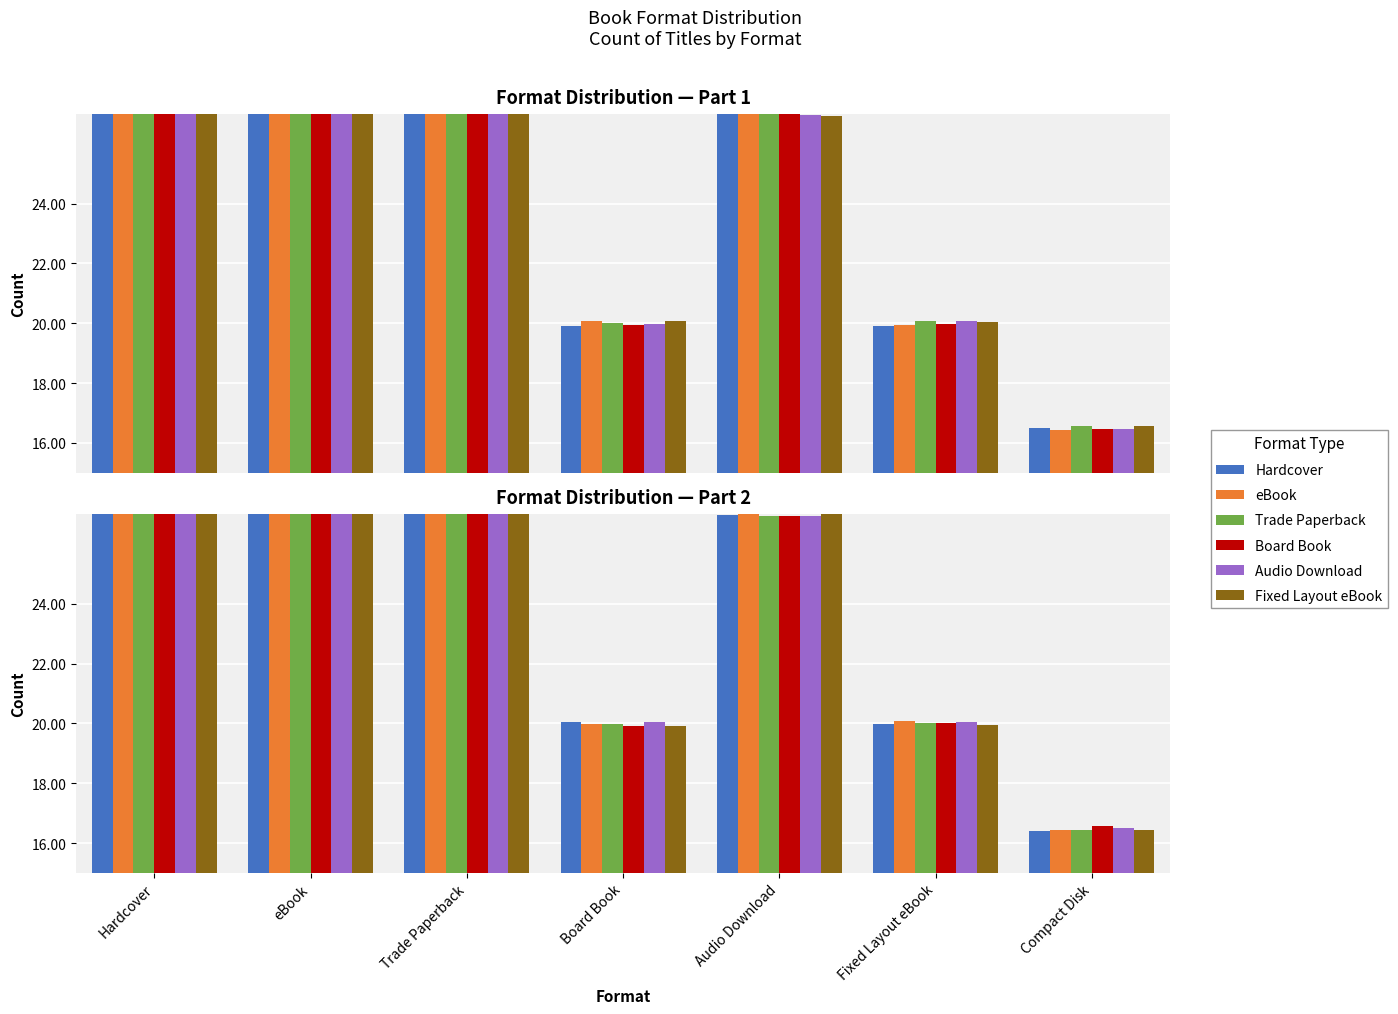

What is the label of the 5th bar from the left?

Audio Download